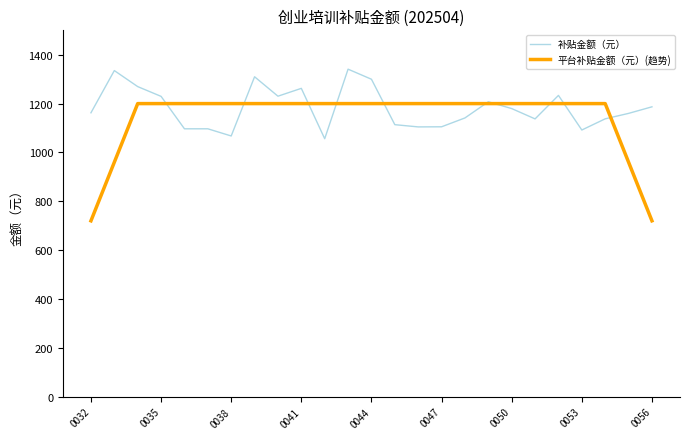

What is the greatest value displayed?

1341.0